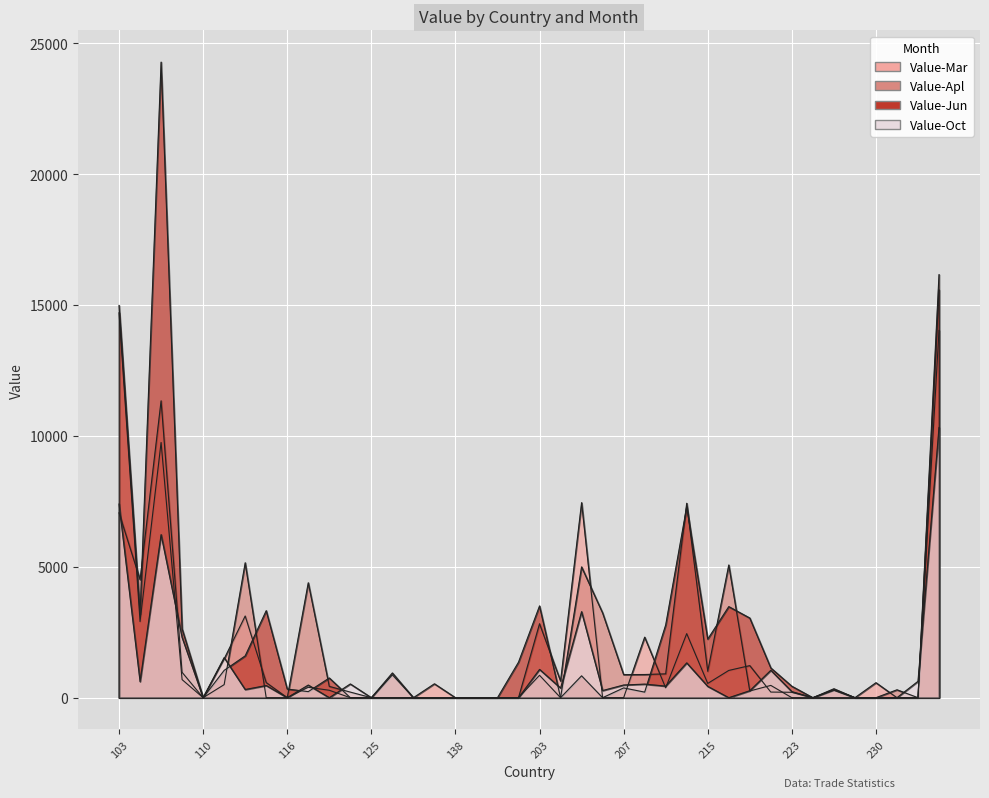

True or false: Value-Oct has a value of 11177 at 106.

False